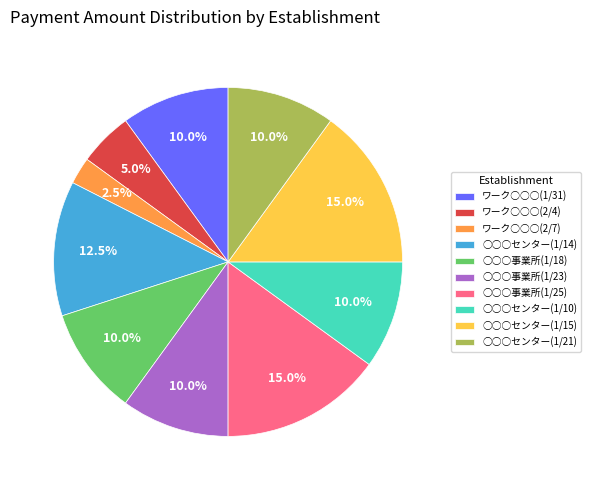

Which slice is the smallest?

ワーク○○○(2/7)